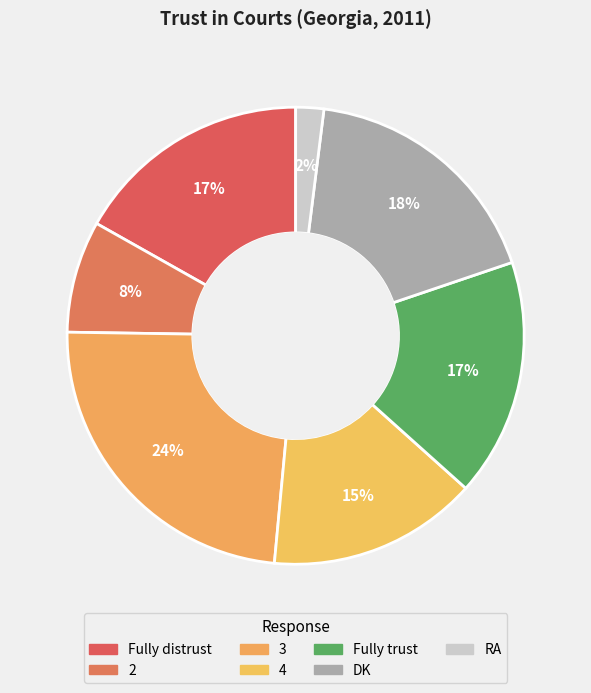

What is the ratio of the value at 4 to the value at 2?

1.9